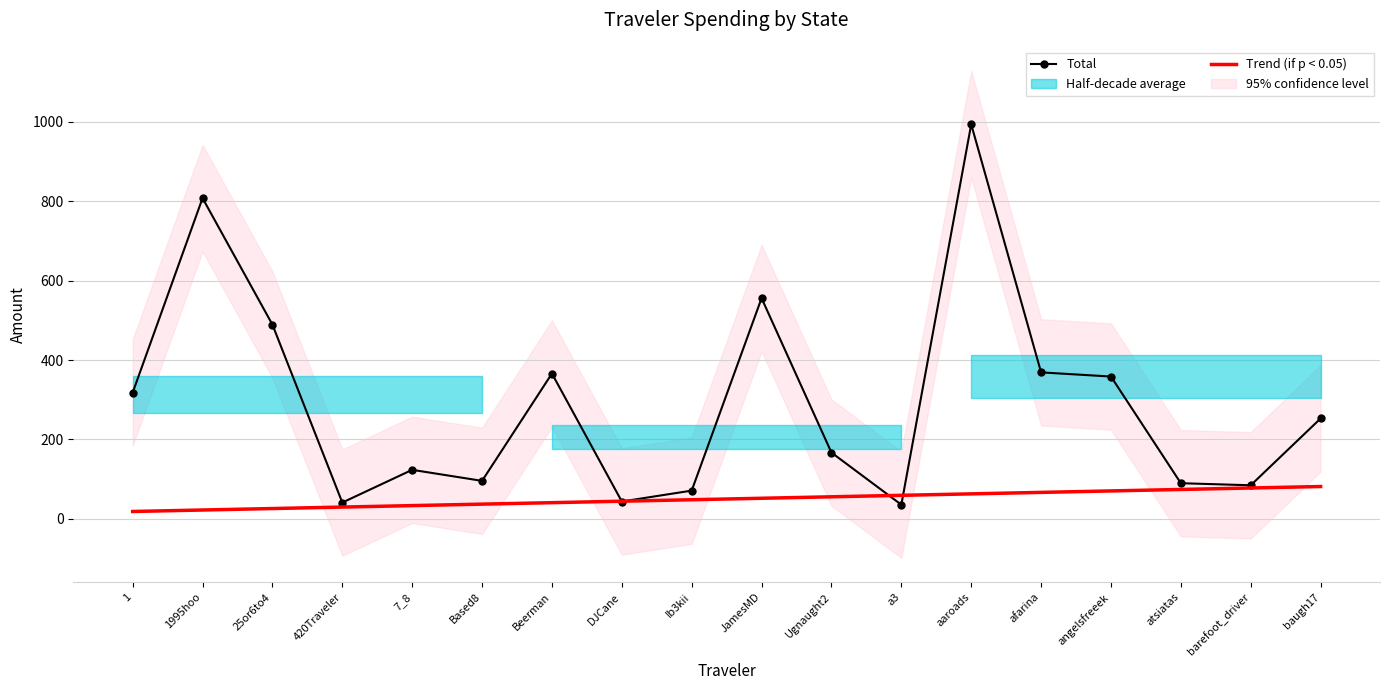

What is the lowest value of the Trend (if p < 0.05) series?

18.7